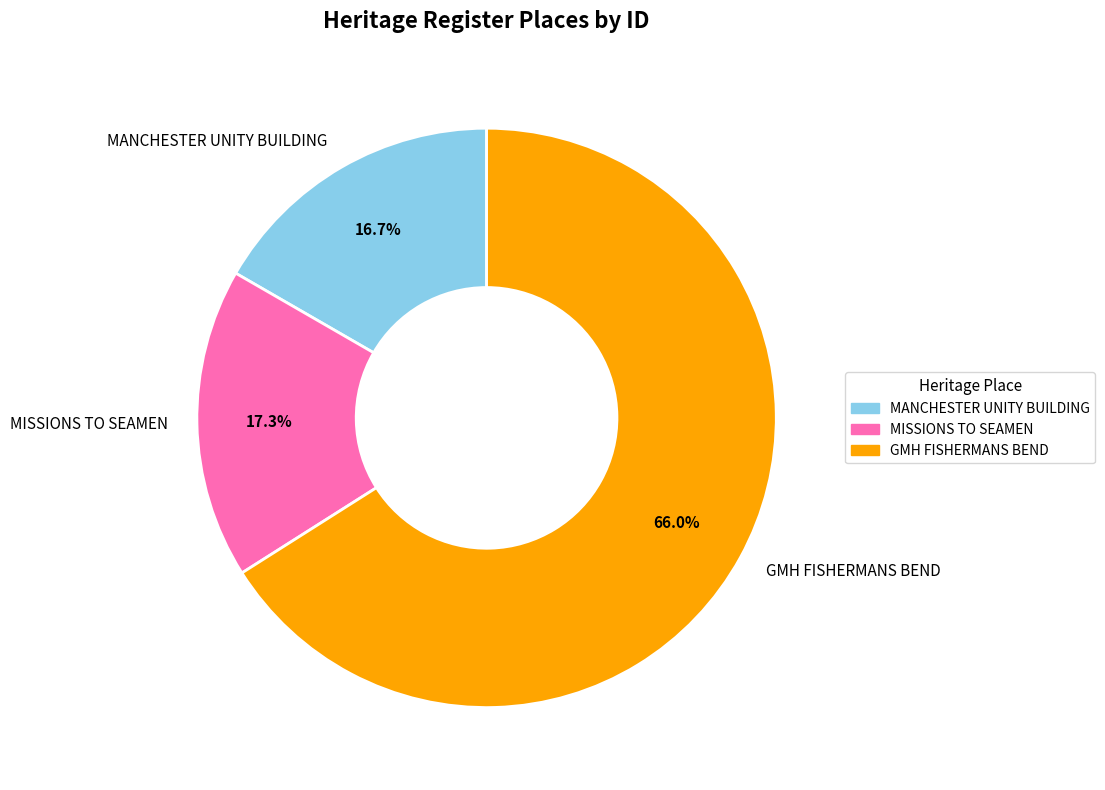

To the nearest percent, what percentage of the pie is GMH FISHERMANS BEND?

66%